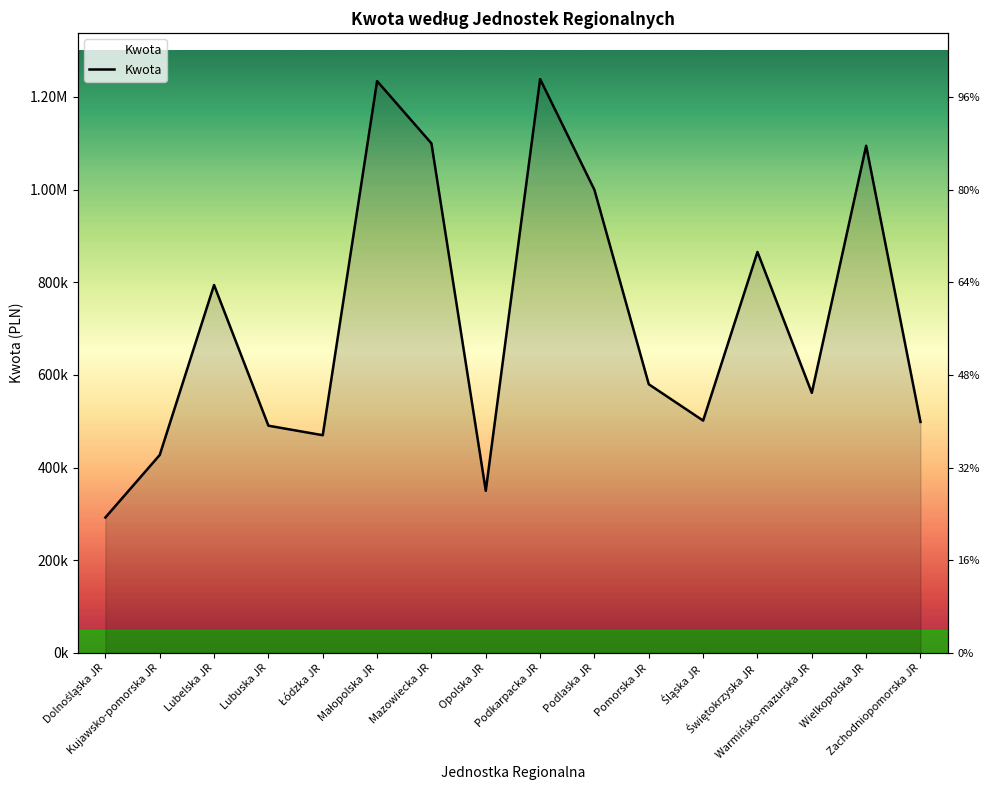

List the labels in order of value, smallest first.

Dolnośląska JR, Opolska JR, Kujawsko-pomorska JR, Łódzka JR, Lubuska JR, Zachodniopomorska JR, Śląska JR, Warmińsko-mazurska JR, Pomorska JR, Lubelska JR, Świętokrzyska JR, Podlaska JR, Wielkopolska JR, Mazowiecka JR, Małopolska JR, Podkarpacka JR